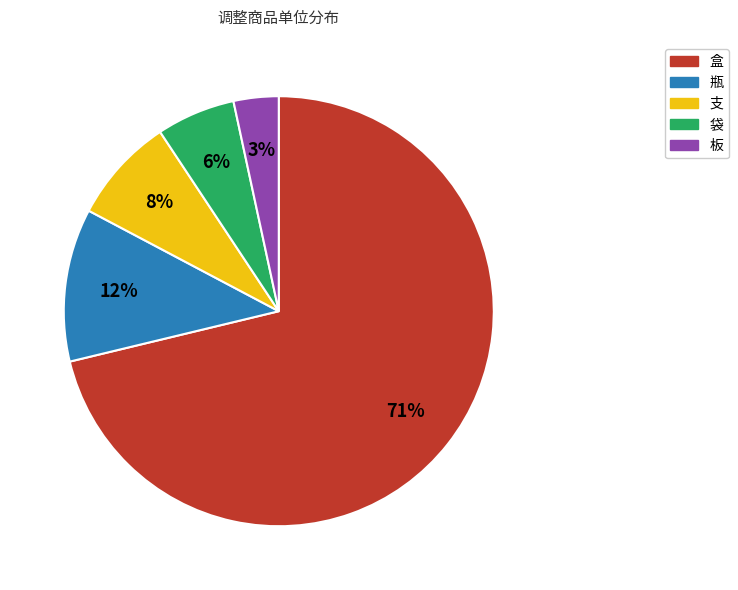

Rank the categories by value from highest to lowest.

盒, 瓶, 支, 袋, 板